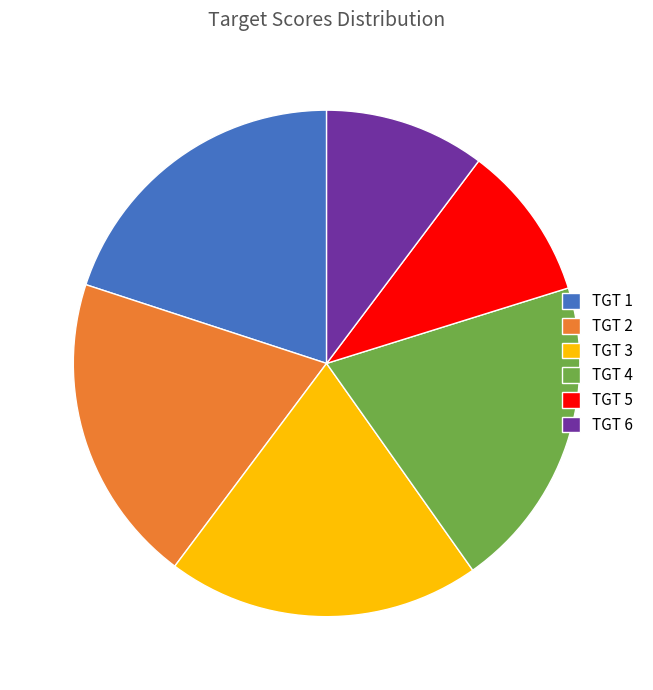

Is there any slice that represents more than half of the pie?

No